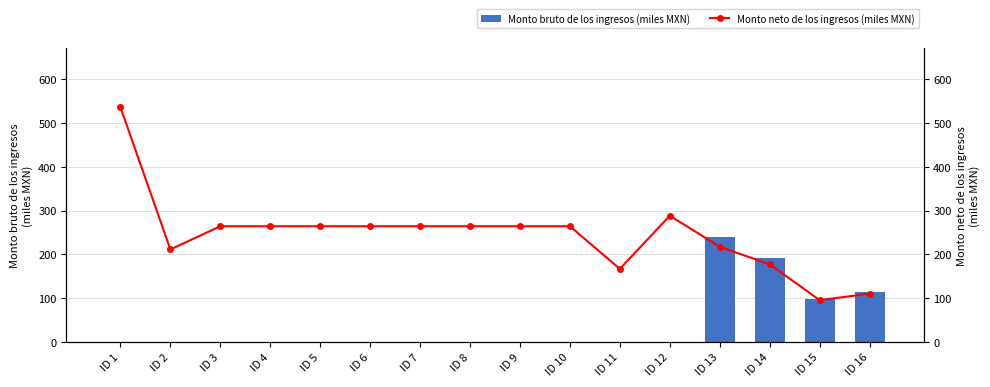

Rank the series at ID 12 from highest to lowest value.

Monto neto de los ingresos (miles MXN), Monto bruto de los ingresos (miles MXN)